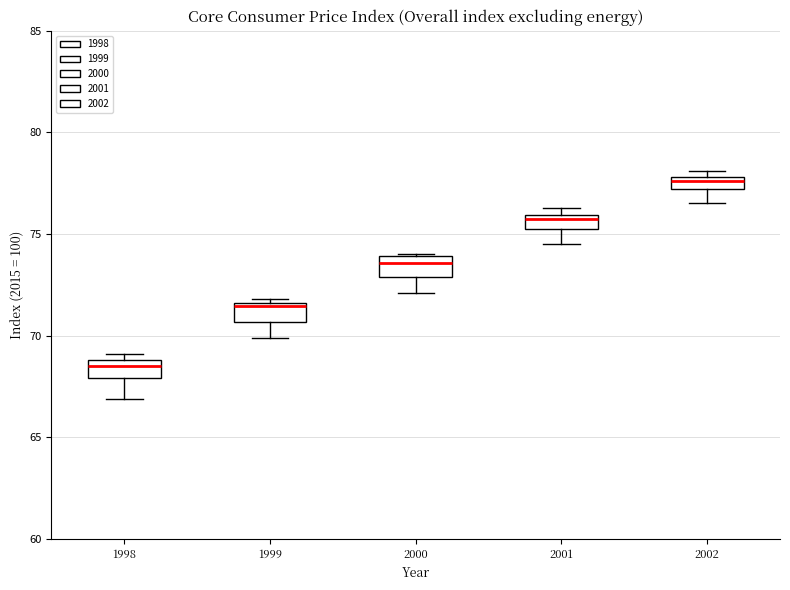

Where is the lower edge of the box at x = 2001 on the y-axis? The values are not printed on the chart, so give them approximately, as read against the axis.

75.0